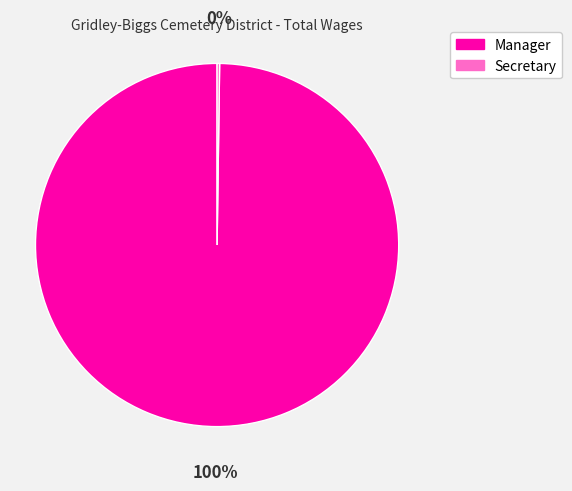

Does Manager represent more than half of the total?

Yes